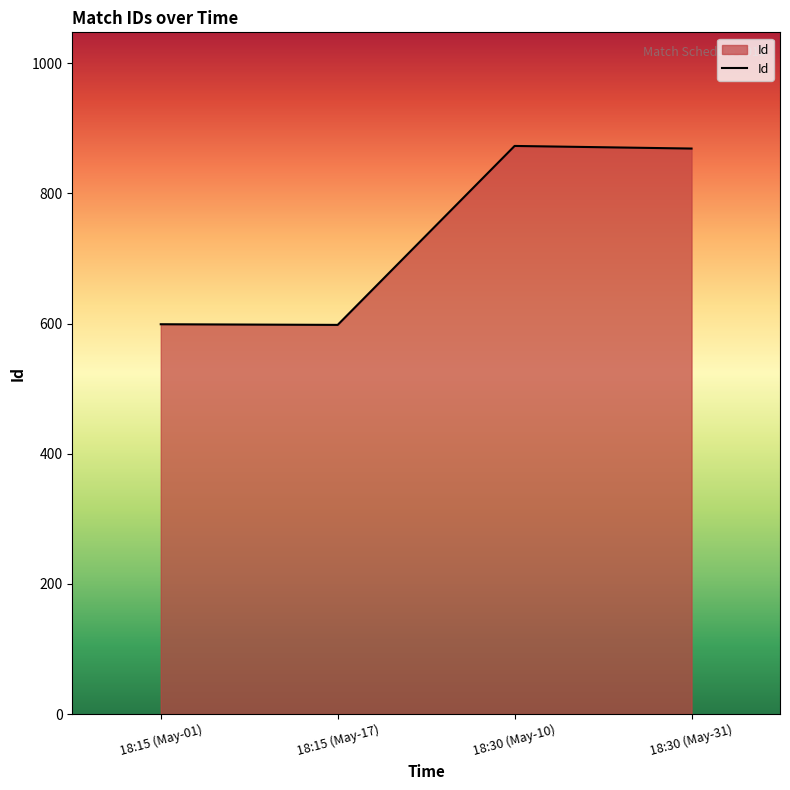

Approximately how many times larger is the value at 18:15 (May-17) compared to 18:15 (May-01)?

1.0